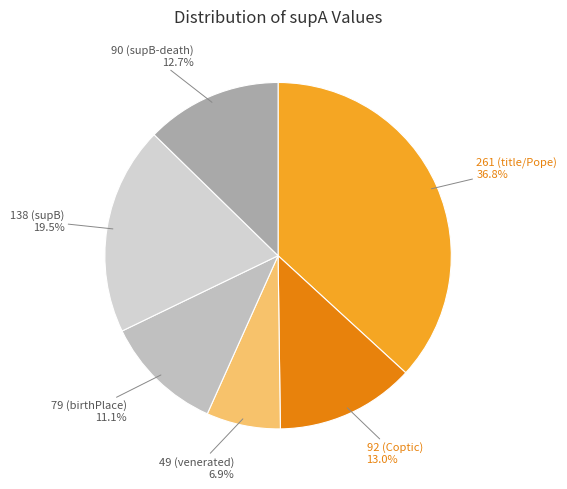

Is 49 (venerated) the majority of the pie?

No